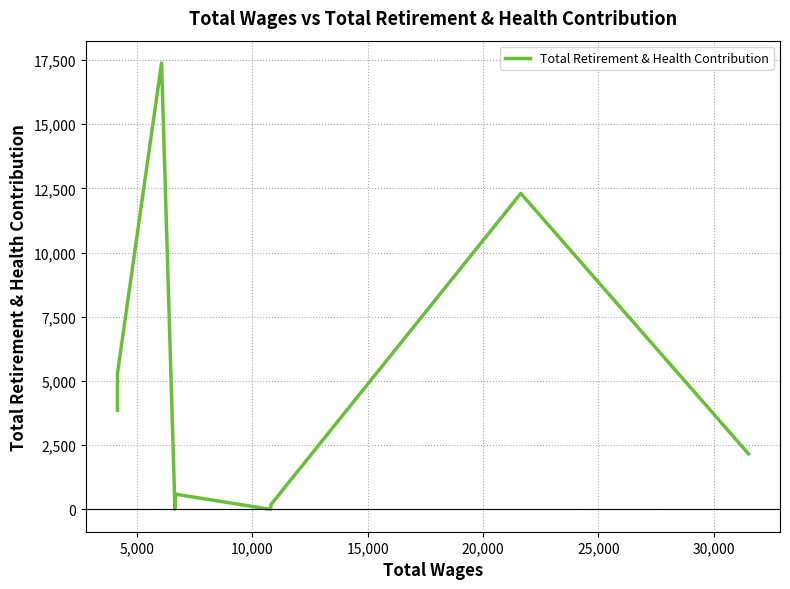

True or false: there are more than 1 points higher than both neighbors.

True